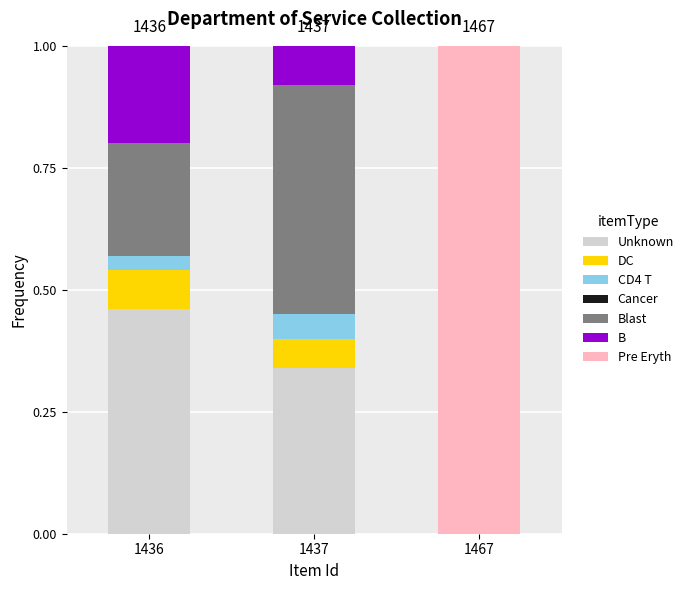

Which category has the highest value in the Unknown series?

1436